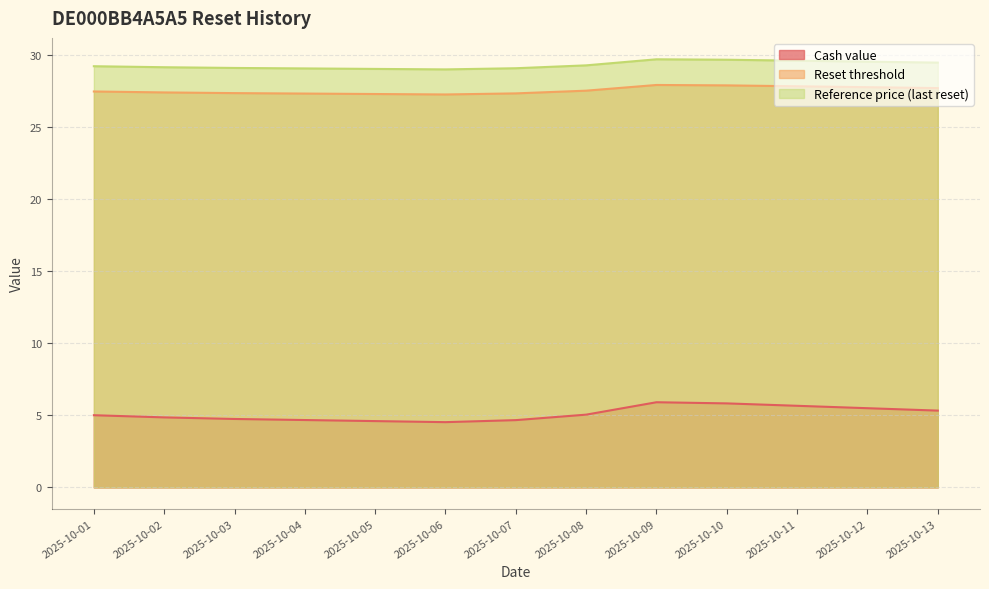

True or false: Reference price (last reset) and Cash value cross at least once.

False